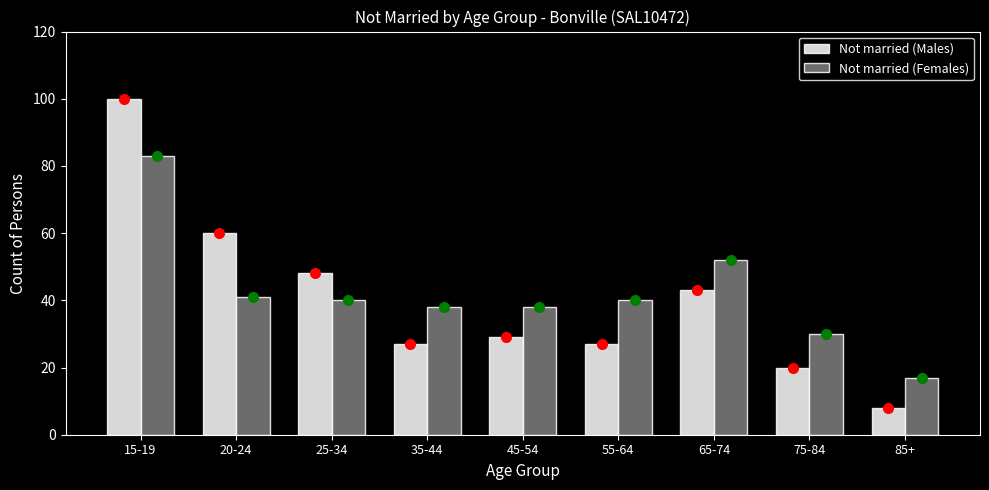

Reading left to right, what are all the values shown in this chart?

Not married (Males): 15-19=100	20-24=60	25-34=48	35-44=27	45-54=29	55-64=27	65-74=43	75-84=20	85+=8
Not married (Females): 15-19=83	20-24=41	25-34=40	35-44=38	45-54=38	55-64=40	65-74=52	75-84=30	85+=17